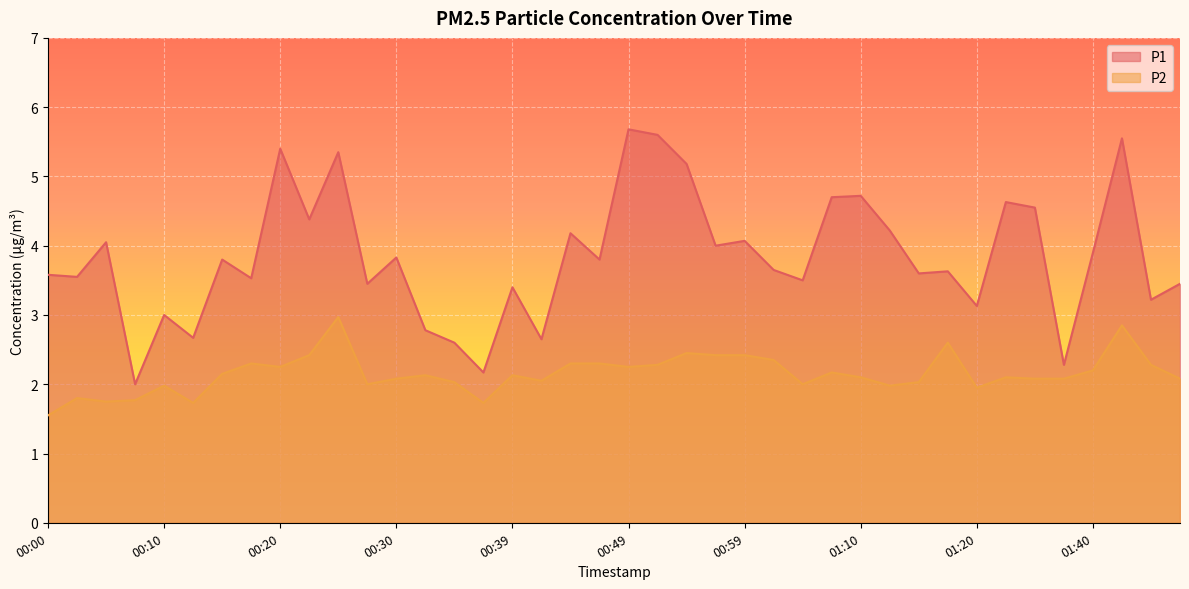

Which category has the lowest value across all series?

00:00